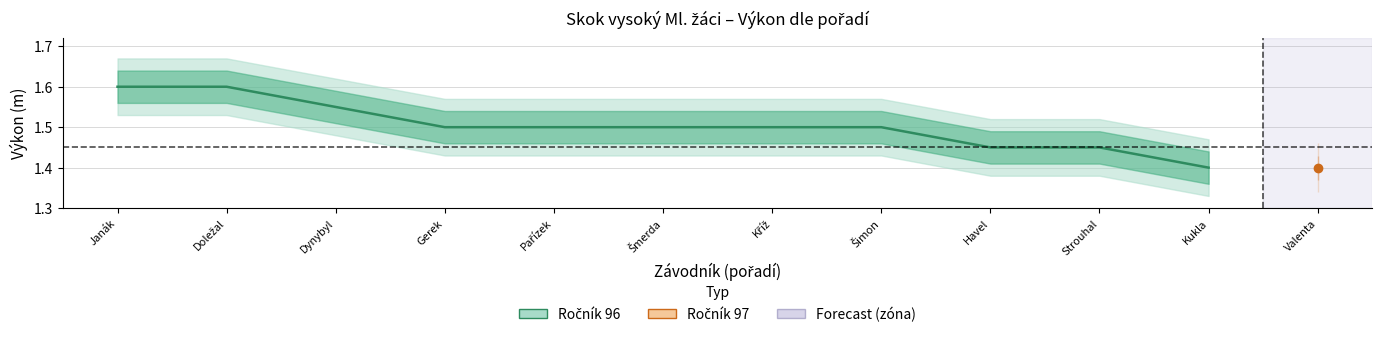

What is the minimum value shown in the chart?

1.4